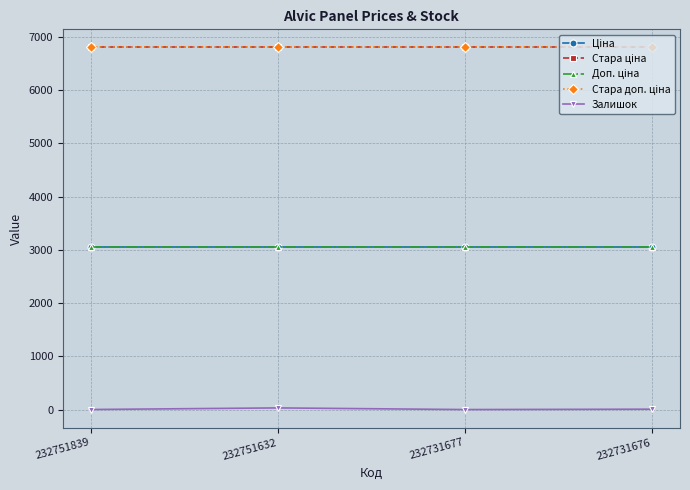

True or false: Стара доп. ціна and Доп. ціна cross at least once.

False